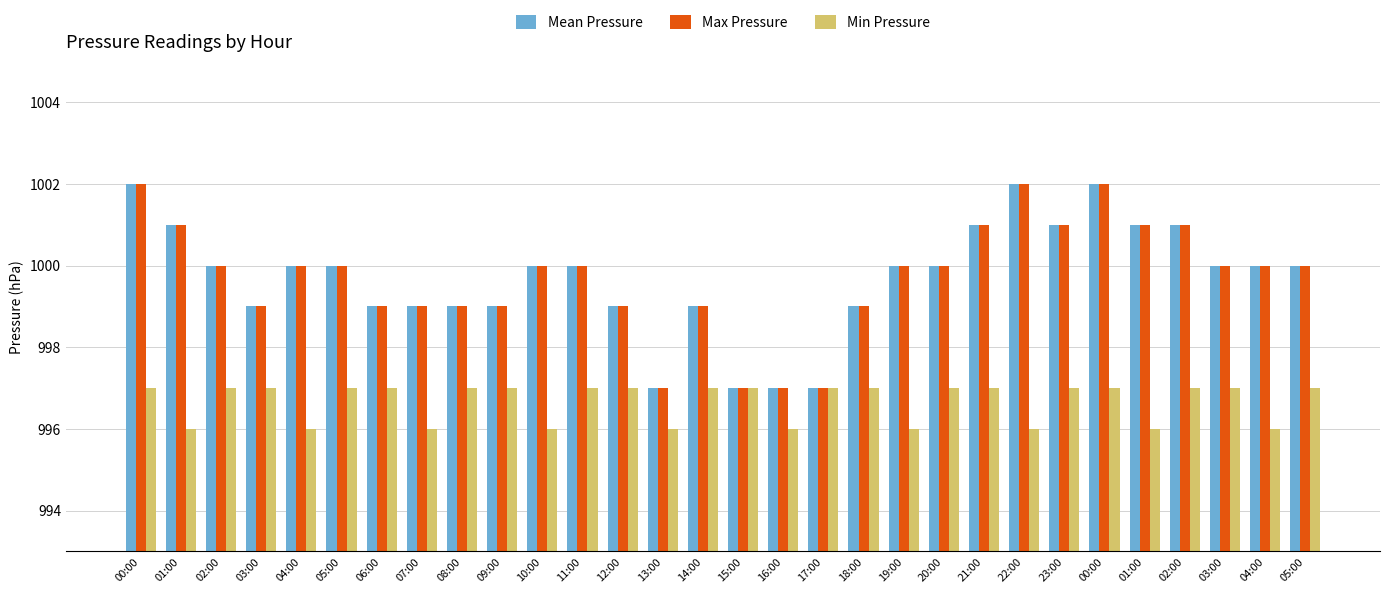

How many categories are shown in the chart?

30